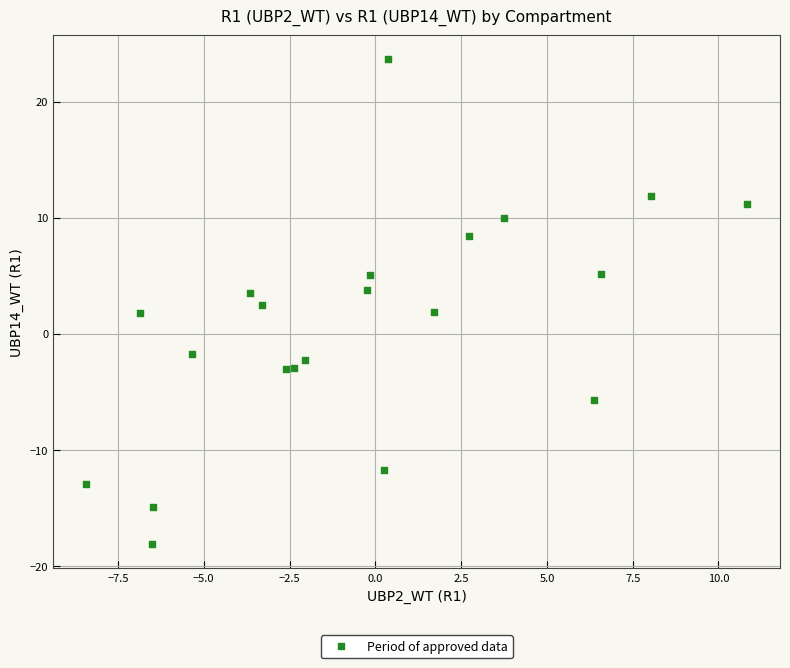

What is the range of X values (max minus min)?

19.3